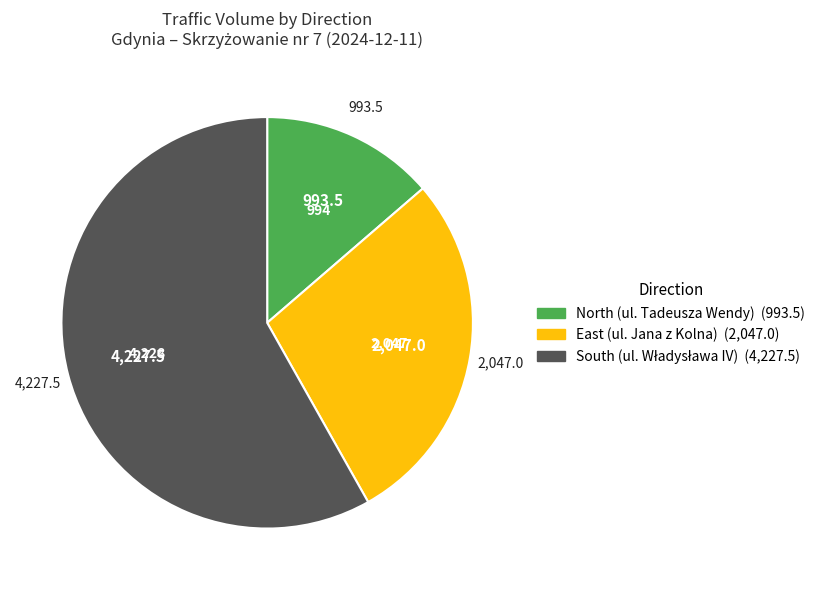

Does any single category account for the majority?

Yes